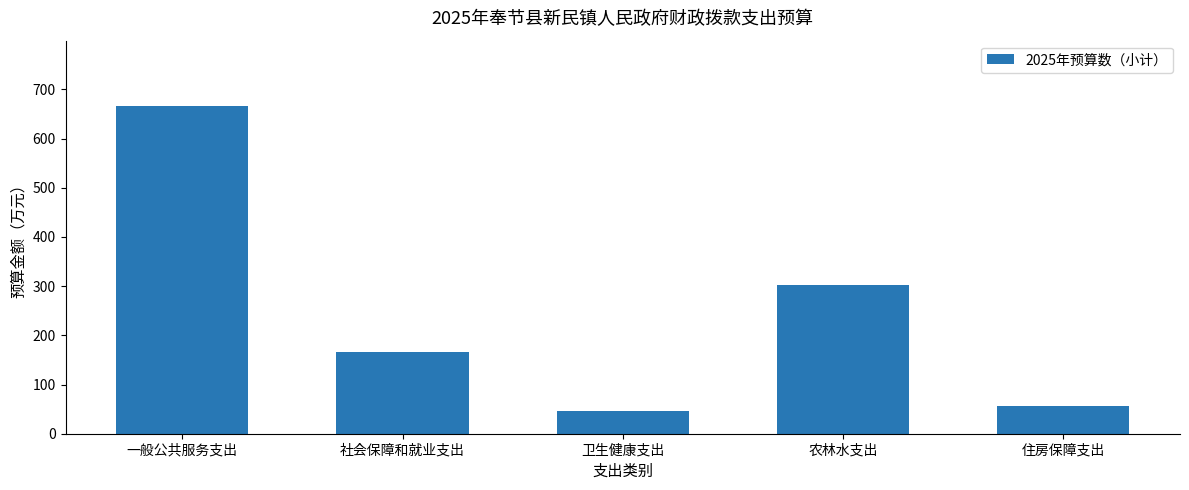

Reading left to right, extract all data points from this chart.

665.8	165.1	47.0	302.0	56.1